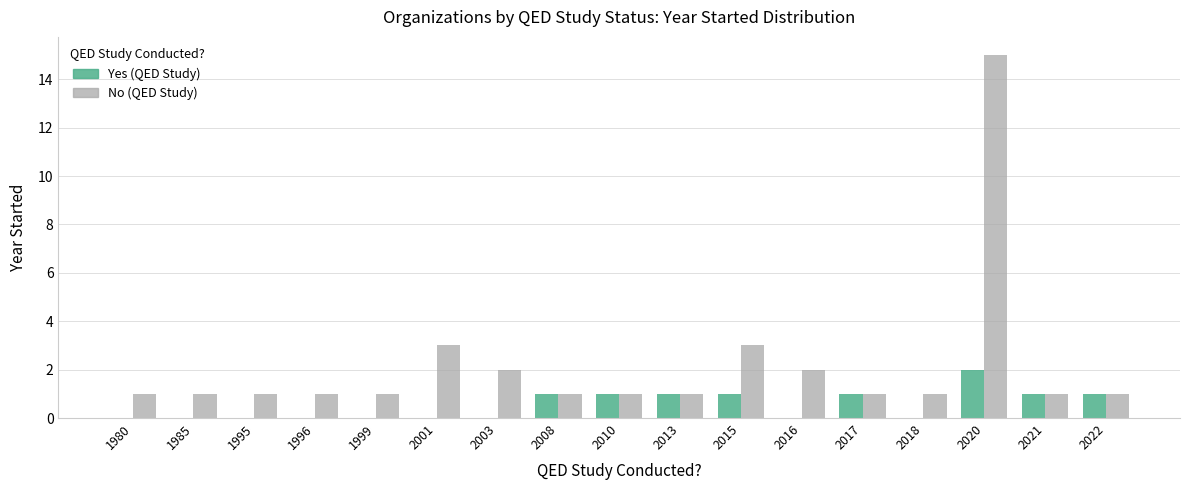

At which category is the sum across all series the highest?

2020